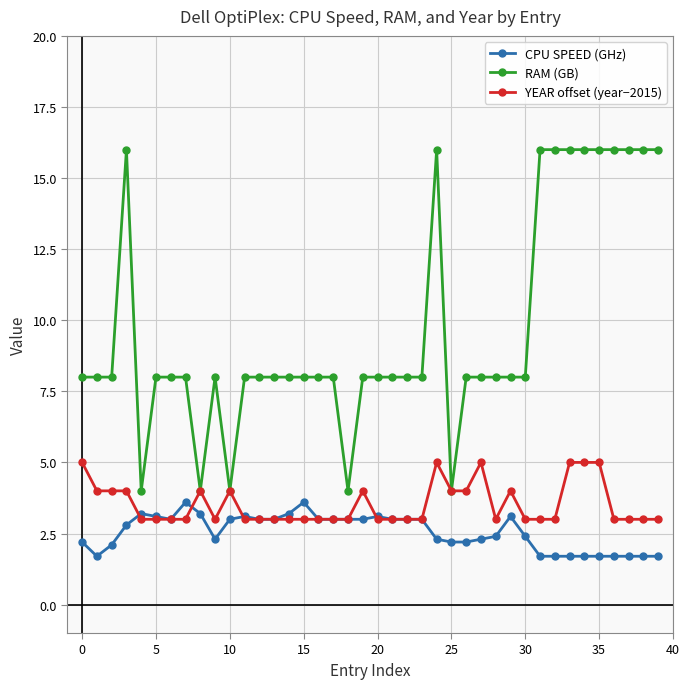

Reading left to right, extract all data points from this chart.

CPU SPEED (GHz): 2.2	1.7	2.1	2.8	3.2	3.1	3.0	3.6	3.2	2.3	3.0	3.1	3.0	3.0	3.2	3.6	3.0	3.0	3.0	3.0	3.1	3.0	3.0	3.0	2.3	2.2	2.2	2.3	2.4	3.1	2.4	1.7	1.7	1.7	1.7	1.7	1.7	1.7	1.7	1.7
RAM (GB): 8.0	8.0	8.0	16.0	4.0	8.0	8.0	8.0	4.0	8.0	4.0	8.0	8.0	8.0	8.0	8.0	8.0	8.0	4.0	8.0	8.0	8.0	8.0	8.0	16.0	4.0	8.0	8.0	8.0	8.0	8.0	16.0	16.0	16.0	16.0	16.0	16.0	16.0	16.0	16.0
YEAR offset (year−2015): 5.0	4.0	4.0	4.0	3.0	3.0	3.0	3.0	4.0	3.0	4.0	3.0	3.0	3.0	3.0	3.0	3.0	3.0	3.0	4.0	3.0	3.0	3.0	3.0	5.0	4.0	4.0	5.0	3.0	4.0	3.0	3.0	3.0	5.0	5.0	5.0	3.0	3.0	3.0	3.0